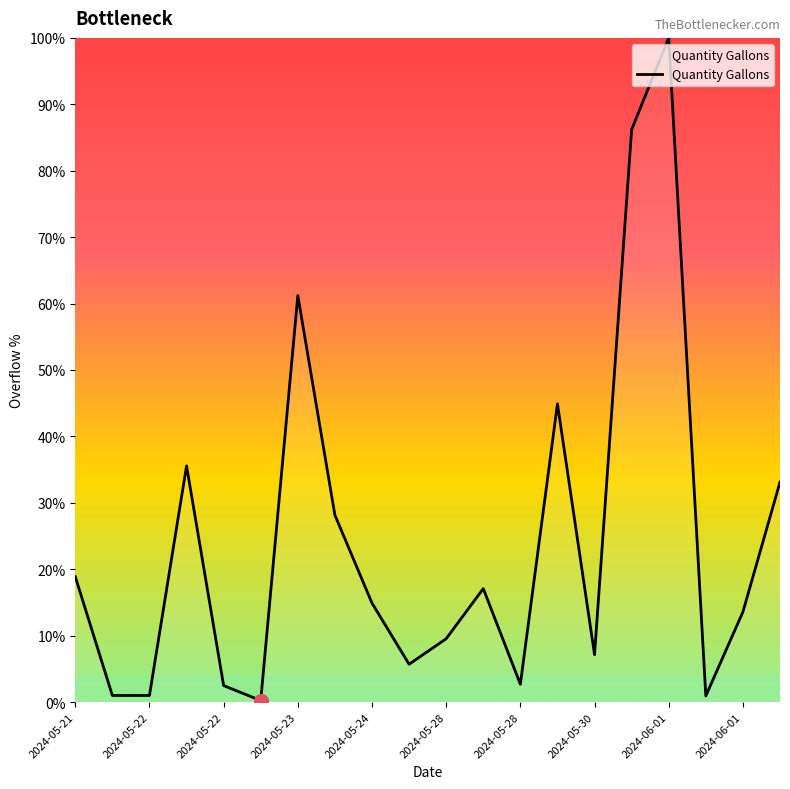

What is the difference between the maximum and minimum values?

99.8